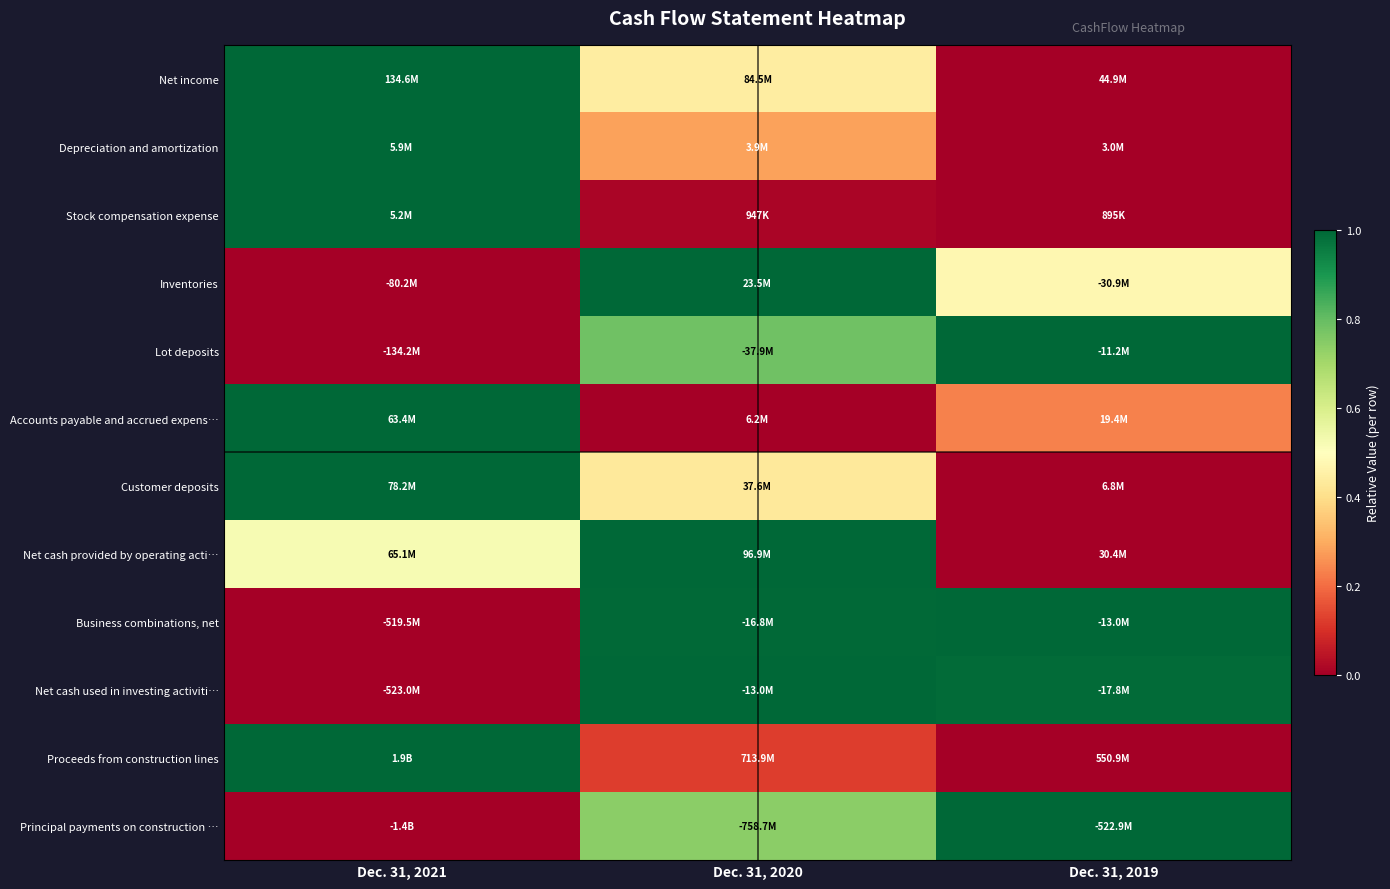

Which has a higher value, Dec. 31, 2019 or Dec. 31, 2021?

Dec. 31, 2021